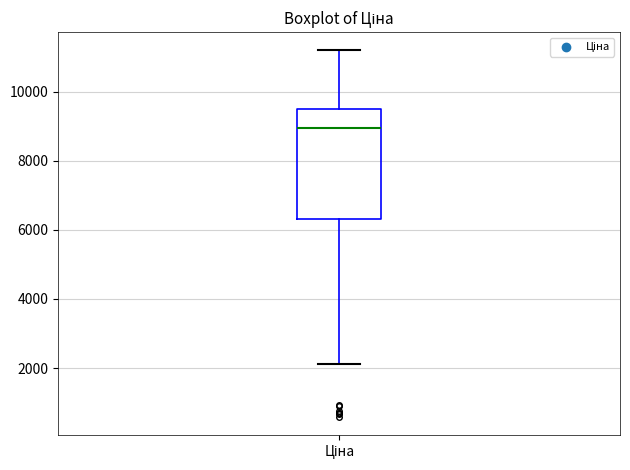

Read this box plot against the y-axis: the position of the median line, the range covered by the box, and the ends of both whiskers. The values are not printed on the chart, so give them approximately, as read against the axis.

median 9000, box 6400 to 9400, whiskers 2200 to 11200